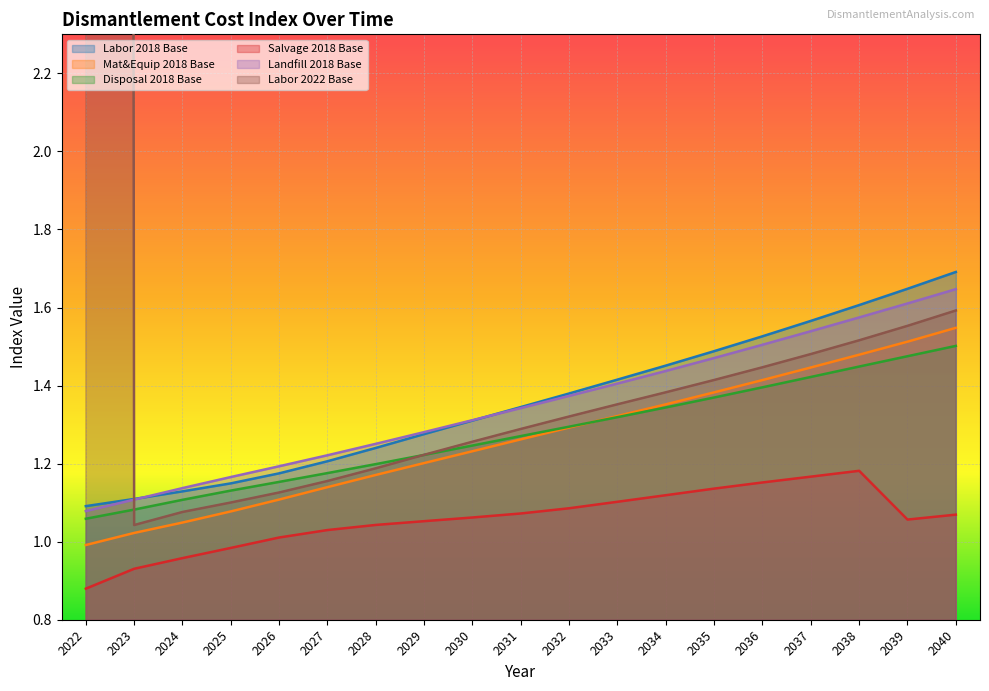

What is the value of the Labor 2018 Base point at the 7th from the left?

1.2